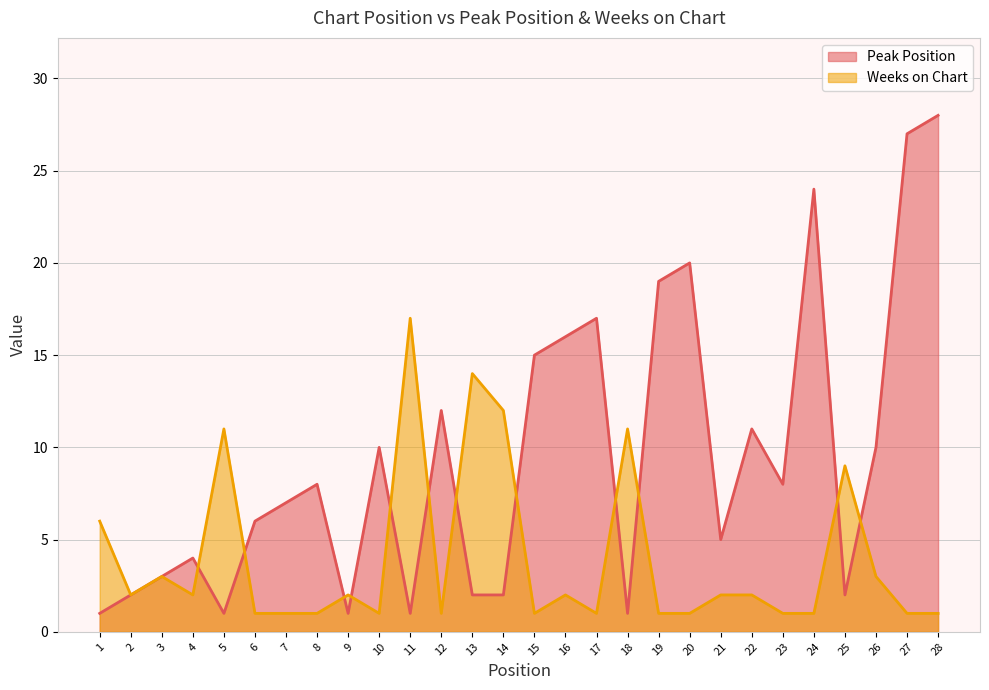

True or false: Weeks on Chart has a value of 11 at 5.

True